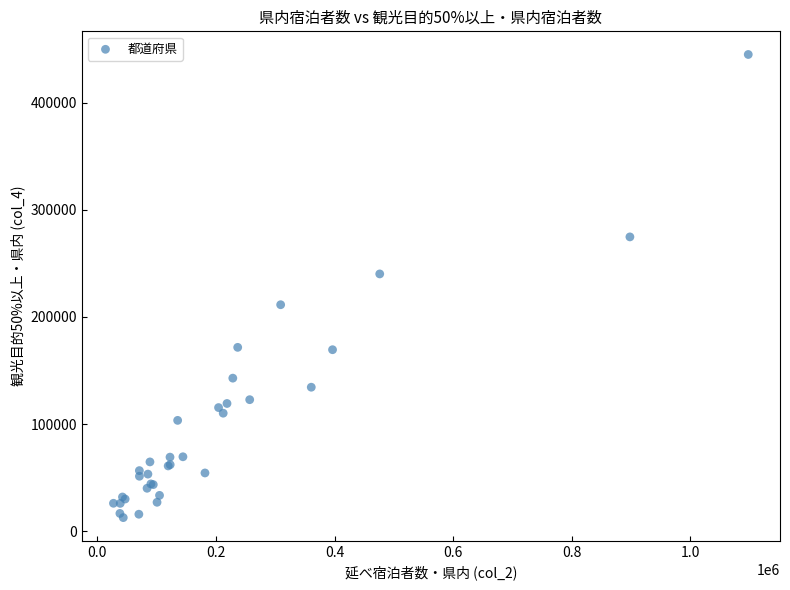

What Y value in the scatter plot is closest to 228750?

240070